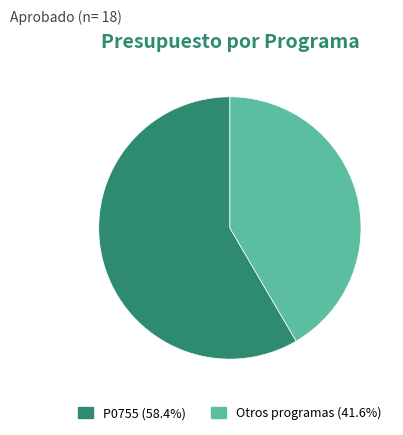

Is there any slice that represents more than half of the pie?

Yes